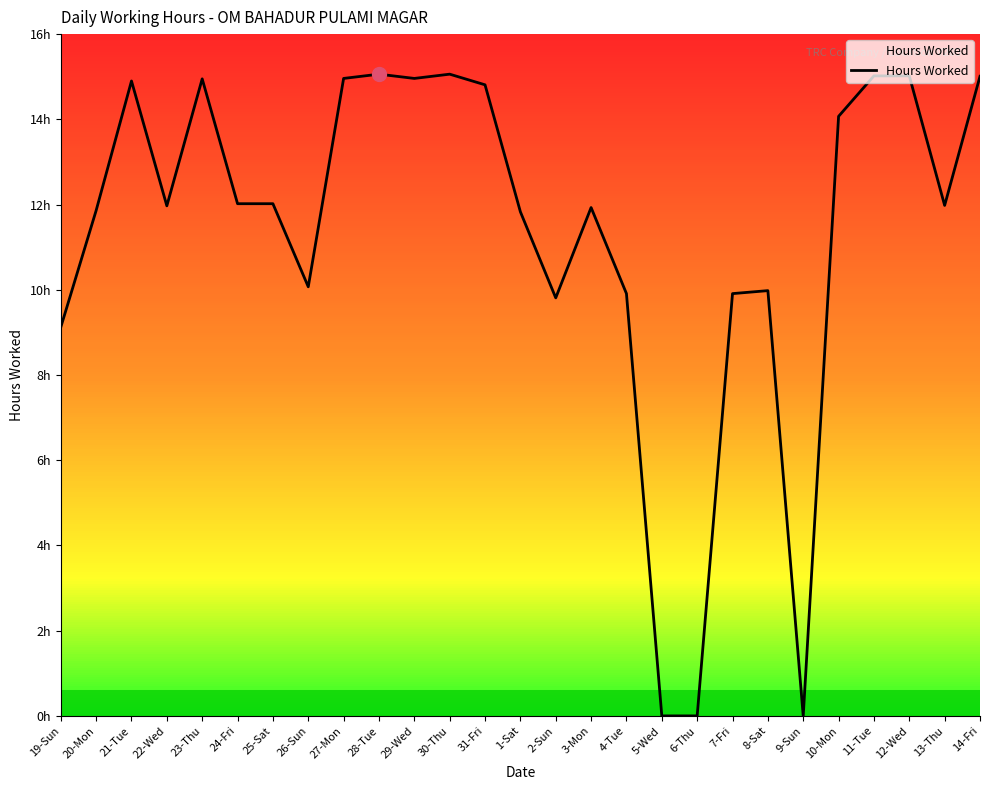

List the labels in order of value, largest first.

28-Tue, 30-Thu, 11-Tue, 12-Wed, 14-Fri, 27-Mon, 29-Wed, 23-Thu, 21-Tue, 31-Fri, 10-Mon, 24-Fri, 25-Sat, 13-Thu, 22-Wed, 3-Mon, 20-Mon, 1-Sat, 26-Sun, 8-Sat, 4-Tue, 7-Fri, 2-Sun, 19-Sun, 5-Wed, 6-Thu, 9-Sun